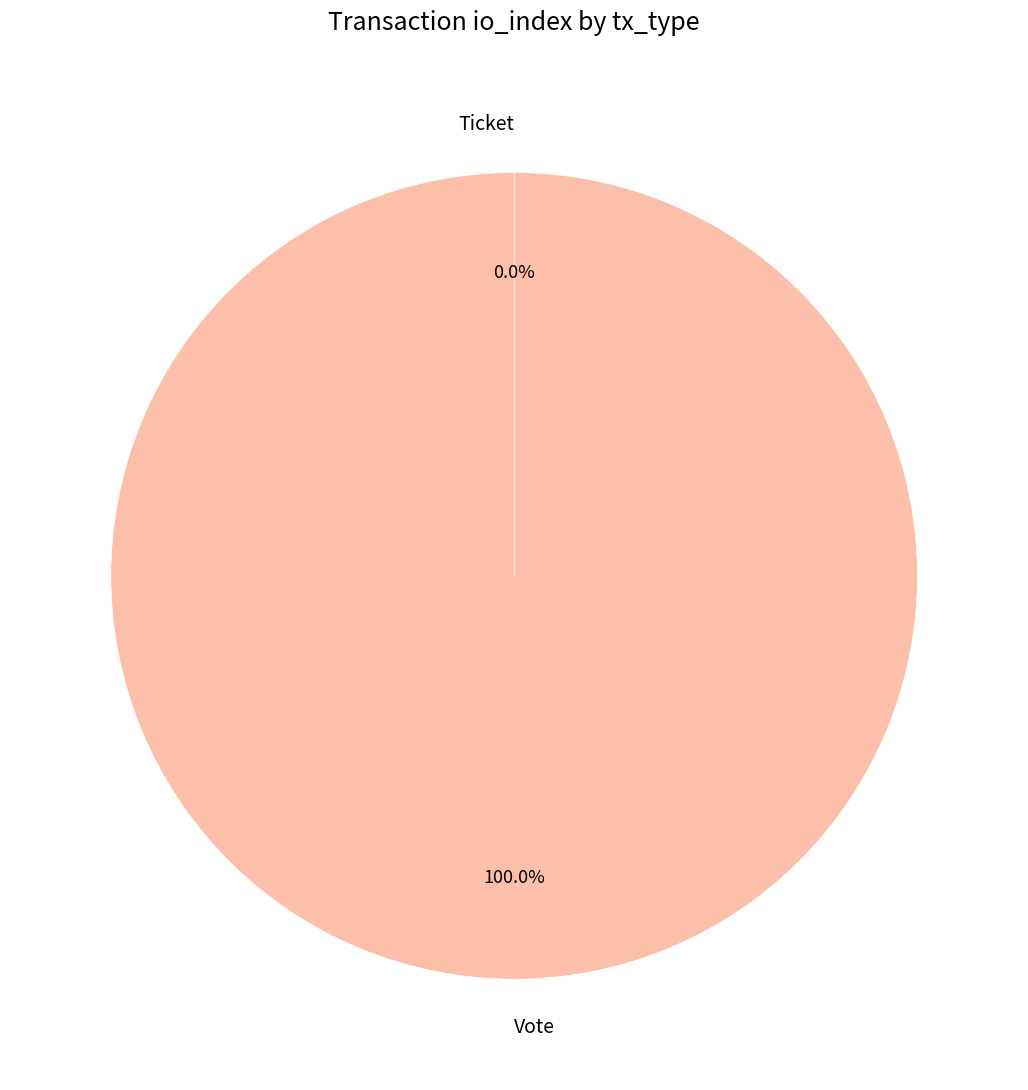

To the nearest percent, what is the average slice percentage?

50%